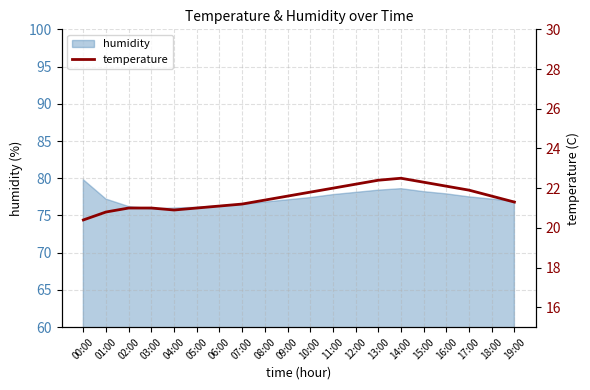

How many points are lower than both their immediate neighbors (excluding endpoints)?

1